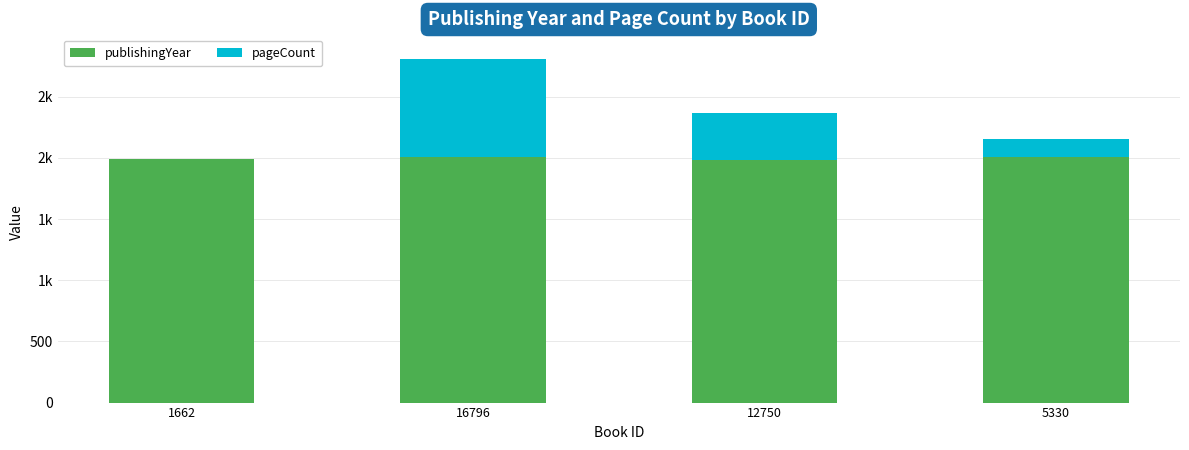

Are the bars grouped side by side (vs. stacked)?

No